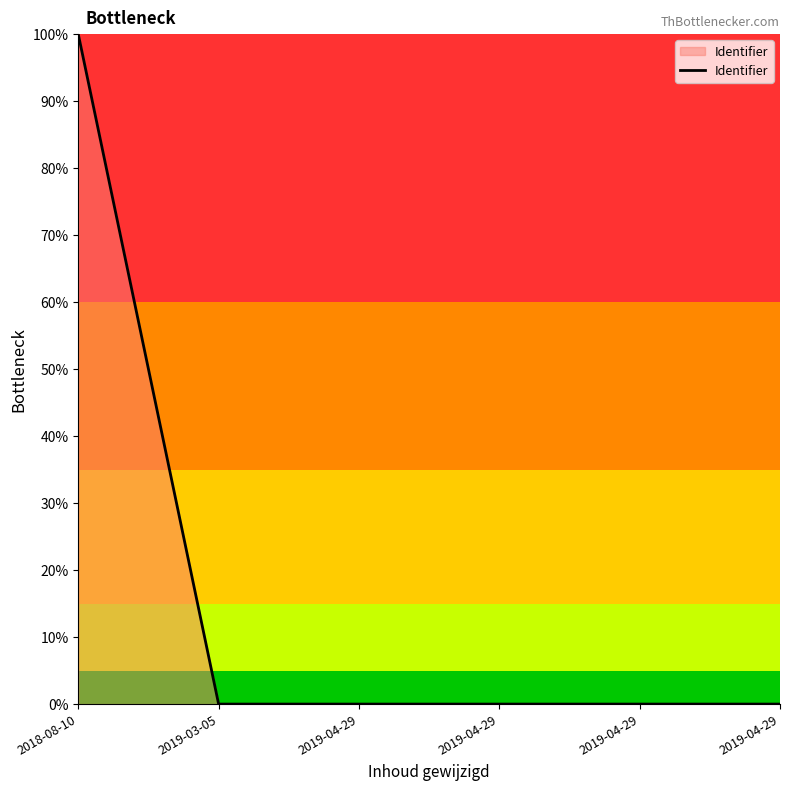

Is this an area chart (filled region under the line)?

Yes